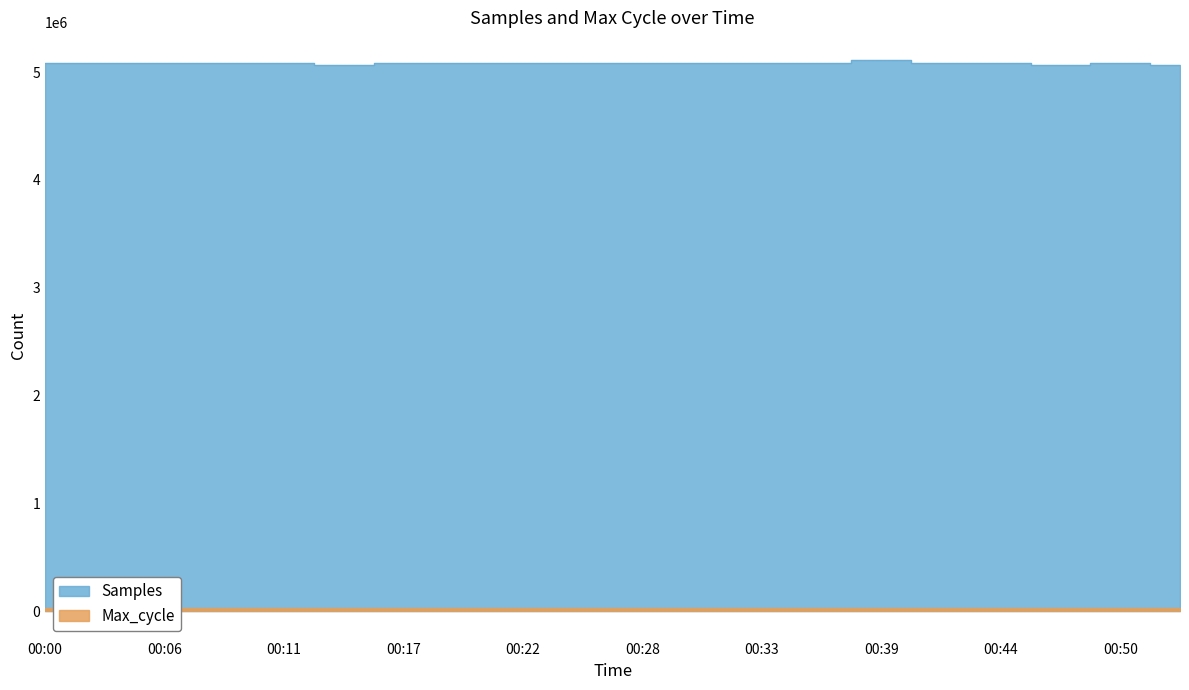

At how many categories does at least one series exceed 1158788?

20